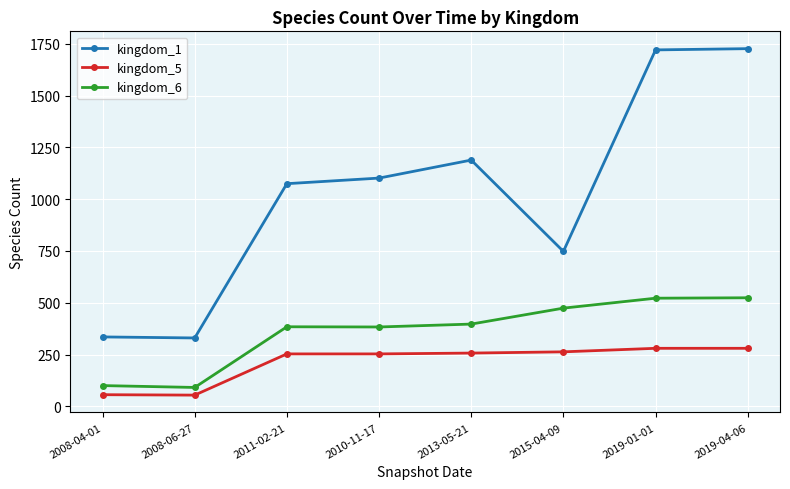

True or false: kingdom_1 and kingdom_6 intersect in this chart.

False